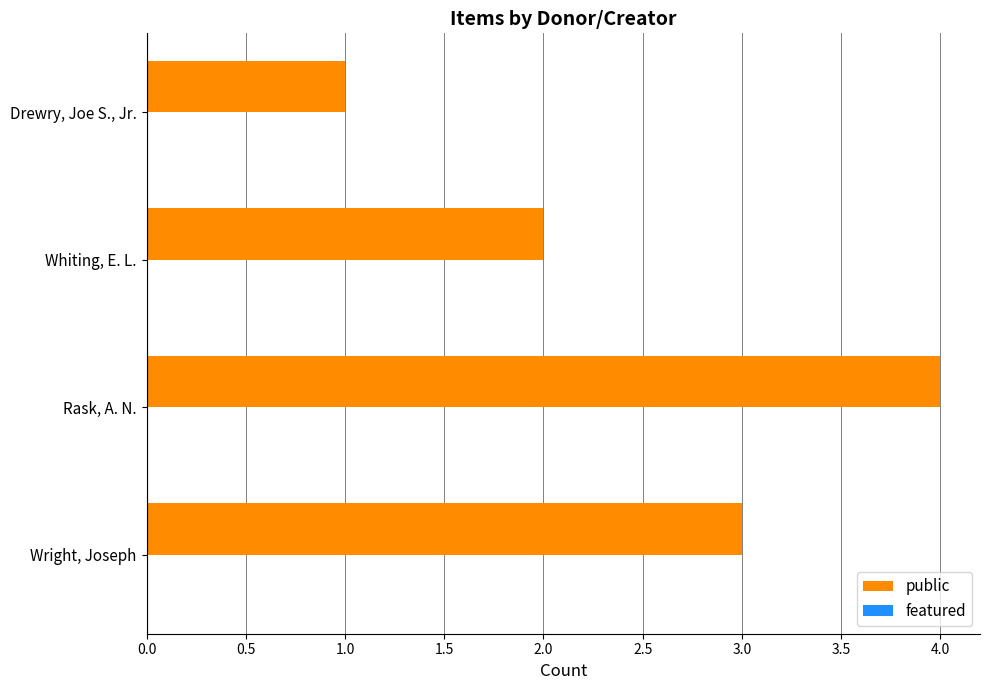

True or false: the data shows 1 at Drewry, Joe S., Jr..

True